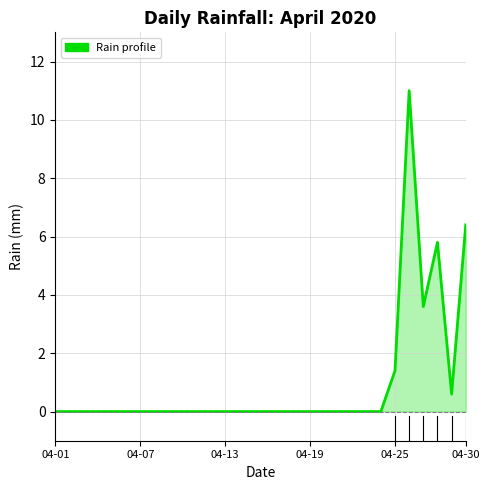

What is the maximum value shown in the chart?

11.0